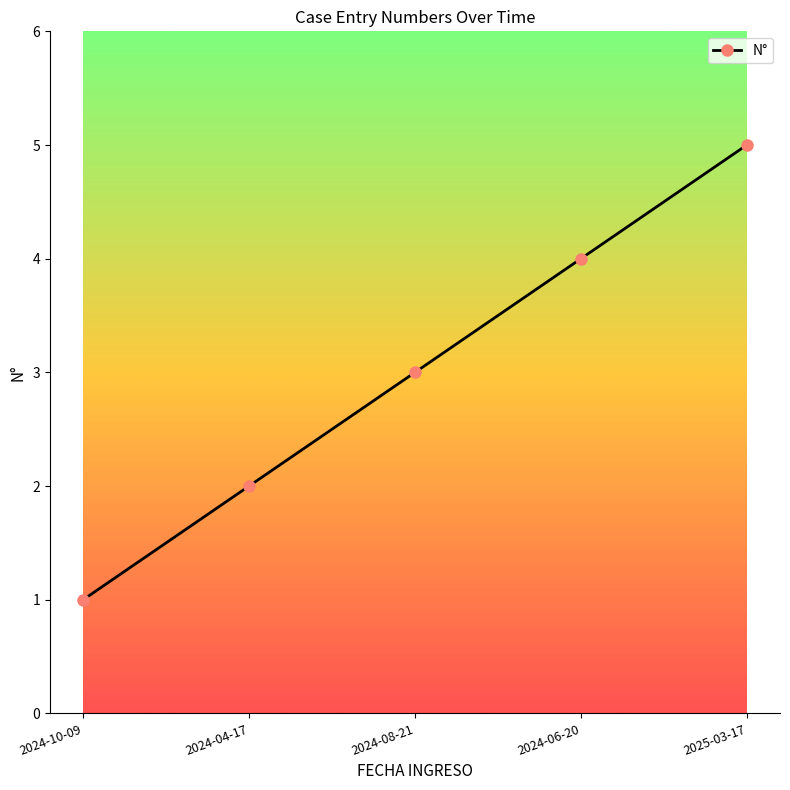

Is this an area chart (filled region under the line)?

No